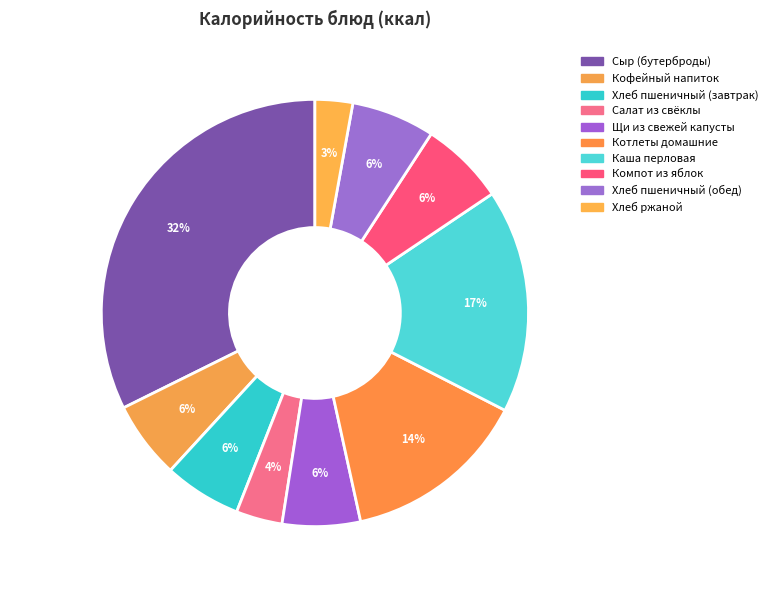

True or false: Каша перловая accounts for 17% of the total.

True